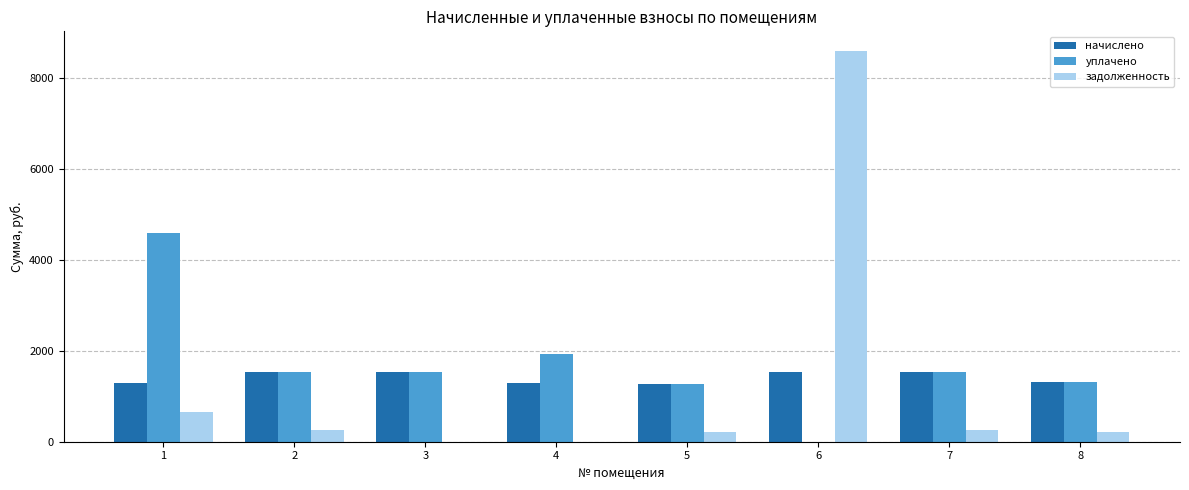

What is the sum of all уплачено values?

13725.6